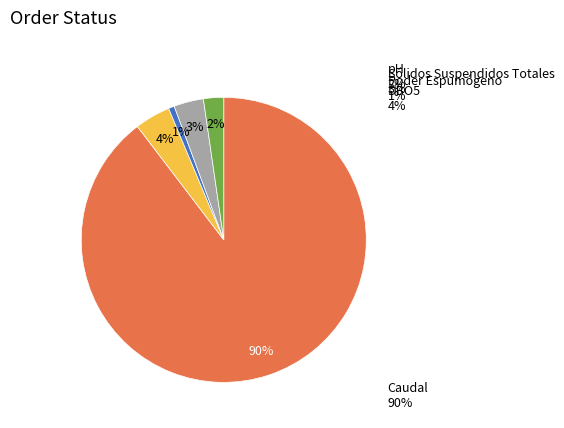

What percentage is NOT represented by Poder Espumógeno?

99.3%